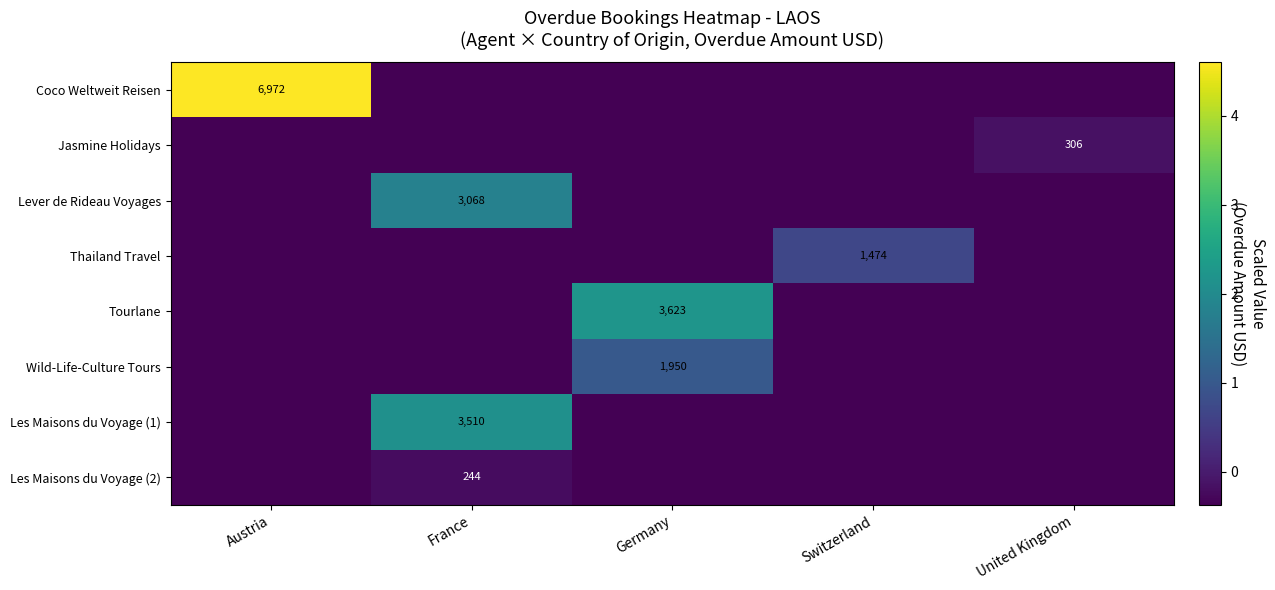

What is the difference between the maximum and minimum values in the Lever de Rideau Voyages series?

2.2